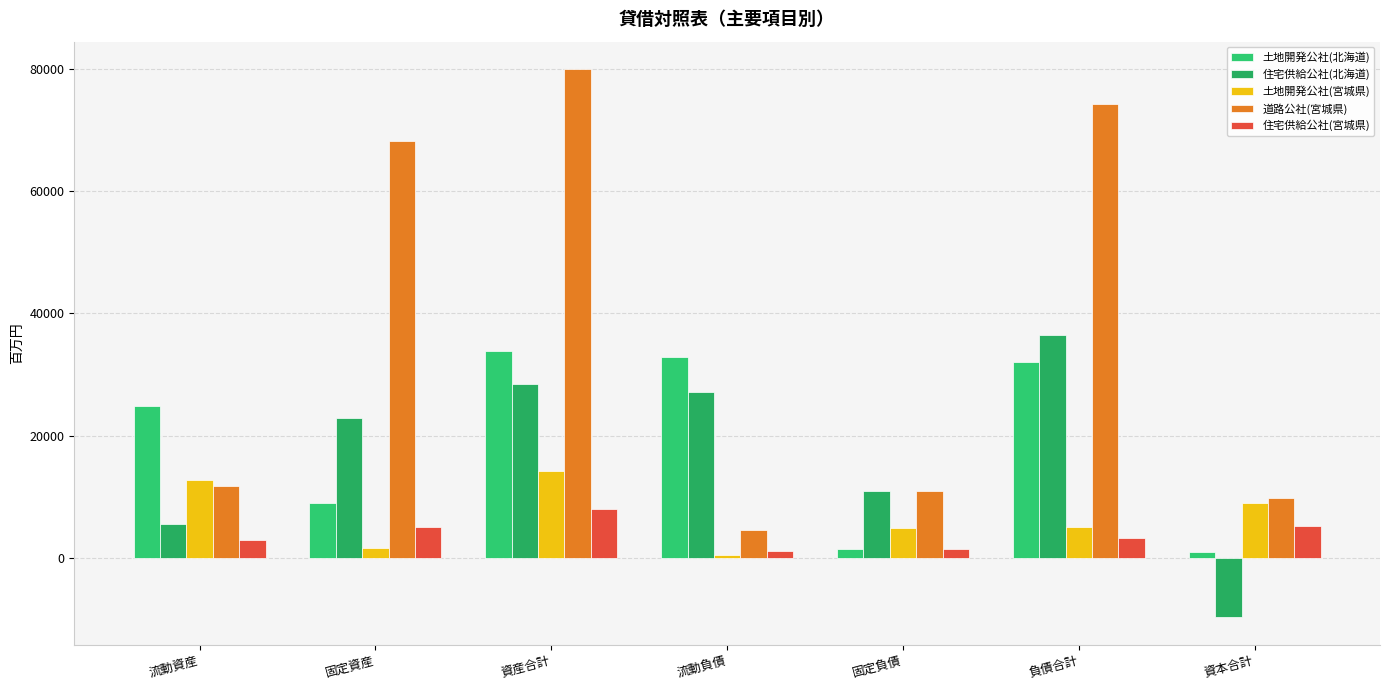

What is the highest value of the 住宅供給公社(北海道) series?

36445